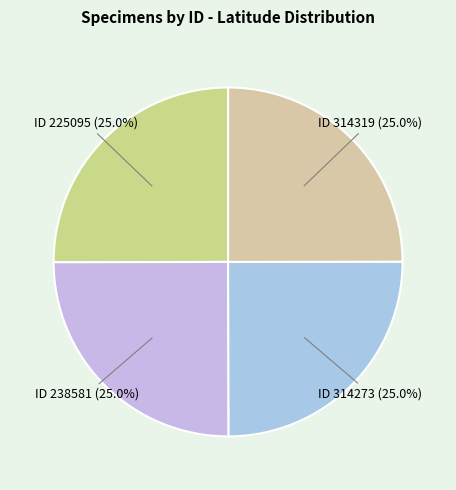

How much of the chart is everything except ID 225095 (25.0%)?

75.0%